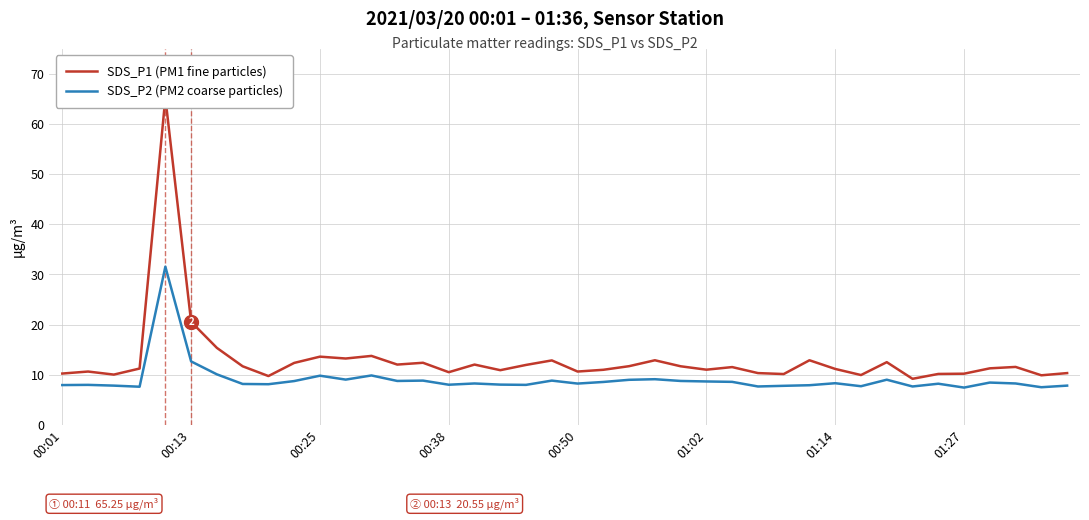

The SDS_P2 (PM2 coarse particles) series shows 4.9 at 01:27. True or false?

False